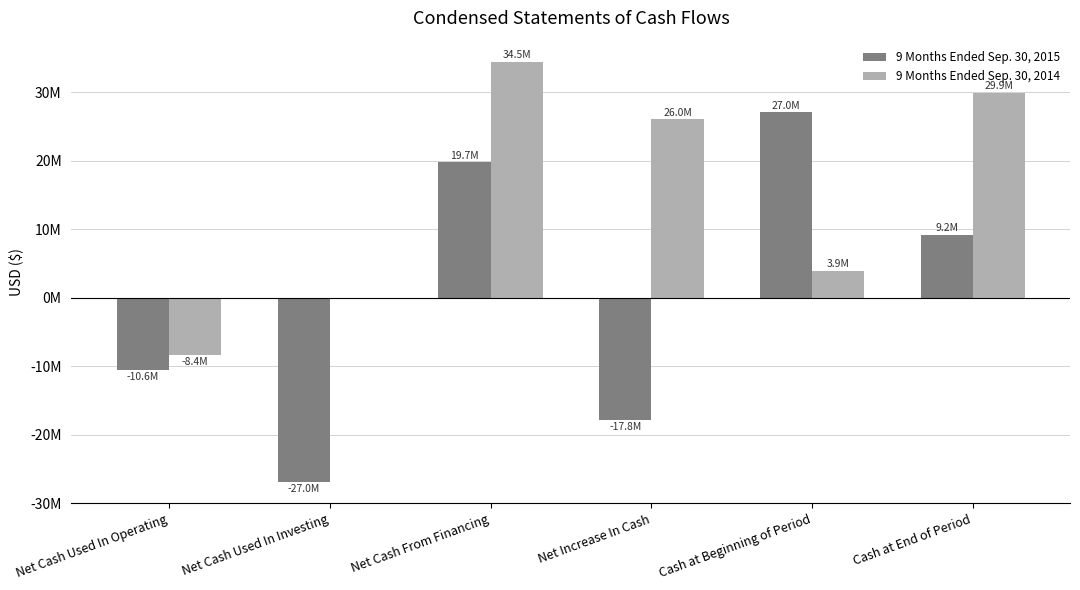

Reading right to left, extract all data points from this chart.

9 Months Ended Sep. 30, 2015: 9193701	27040325	-17846624	19743885	-26968686	-10621823
9 Months Ended Sep. 30, 2014: 29892515	3861145	26031370	34455669	0	-8424299